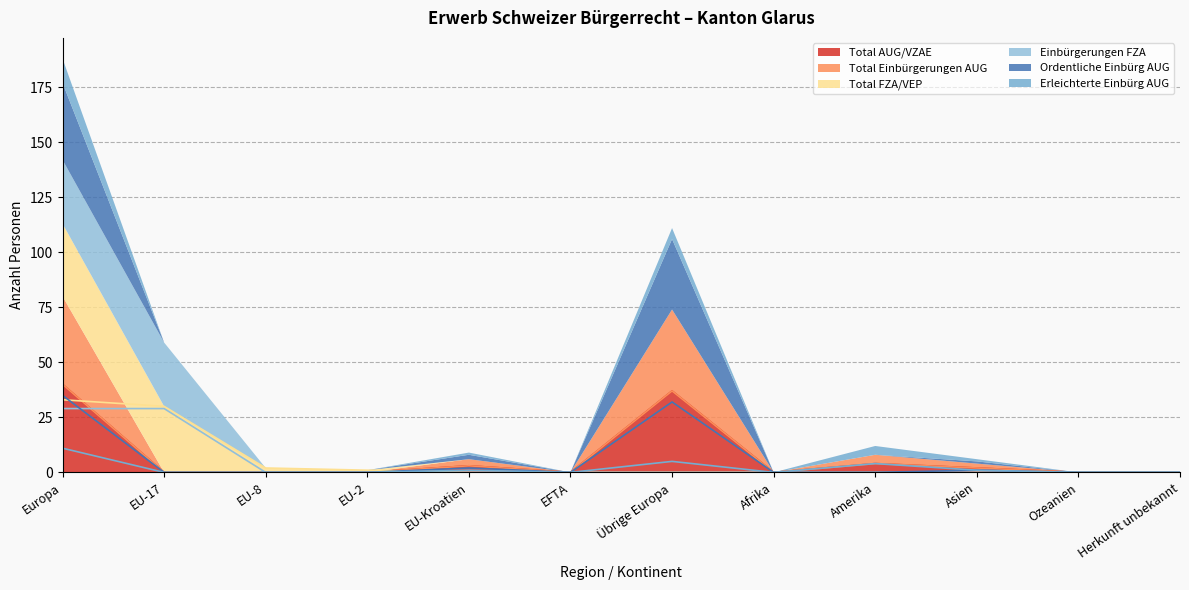

At which label does Einbürgerungen FZA reach its minimum?

EU-8